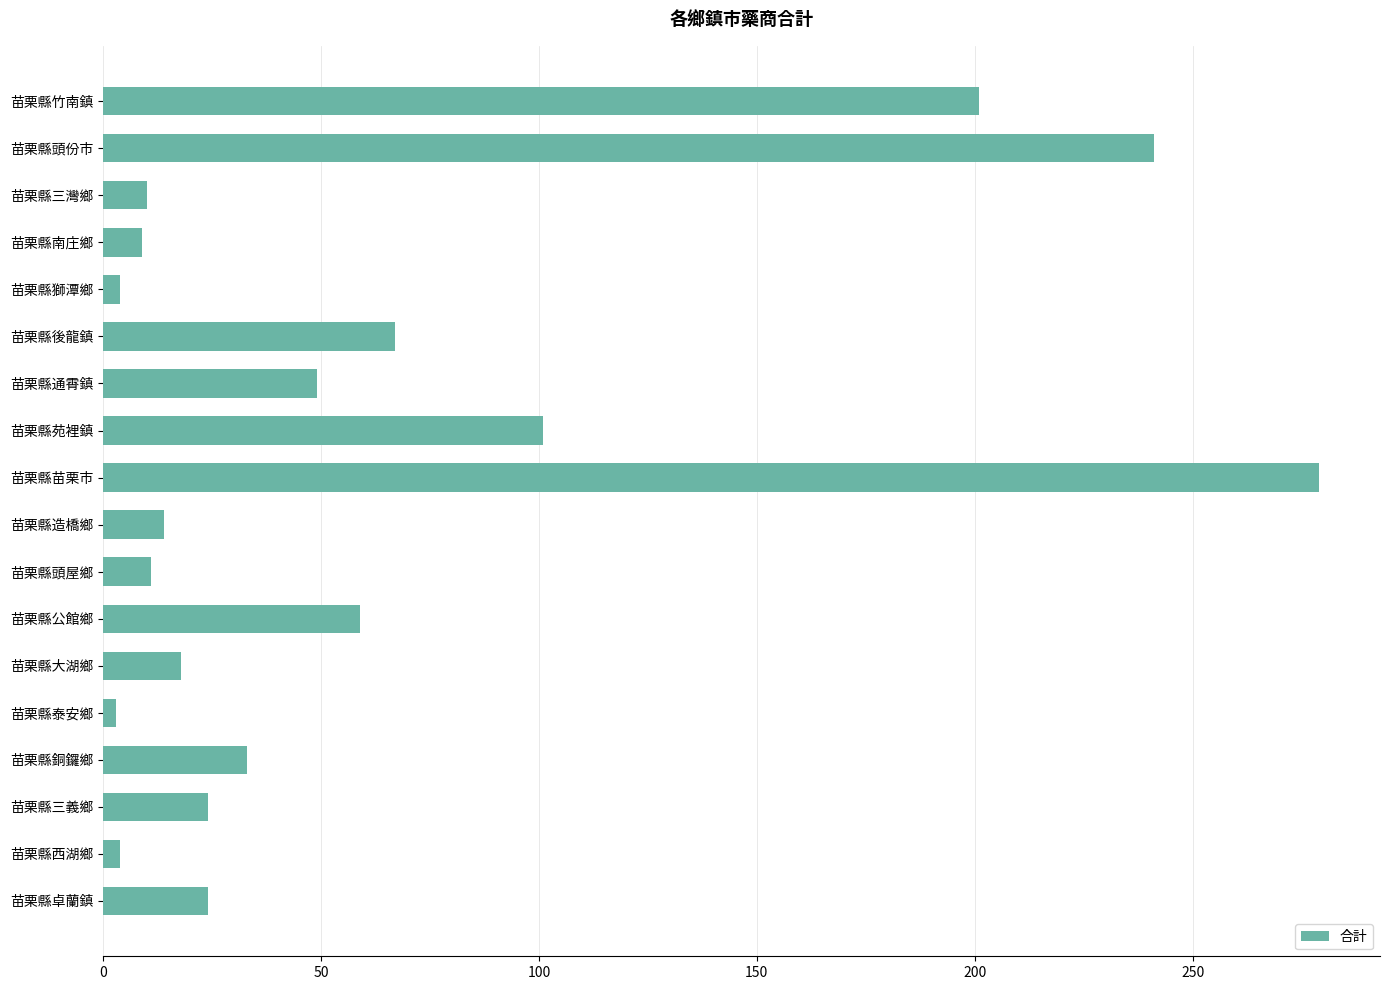

What is the label of the 17th bar from the bottom?

苗栗縣頭份市